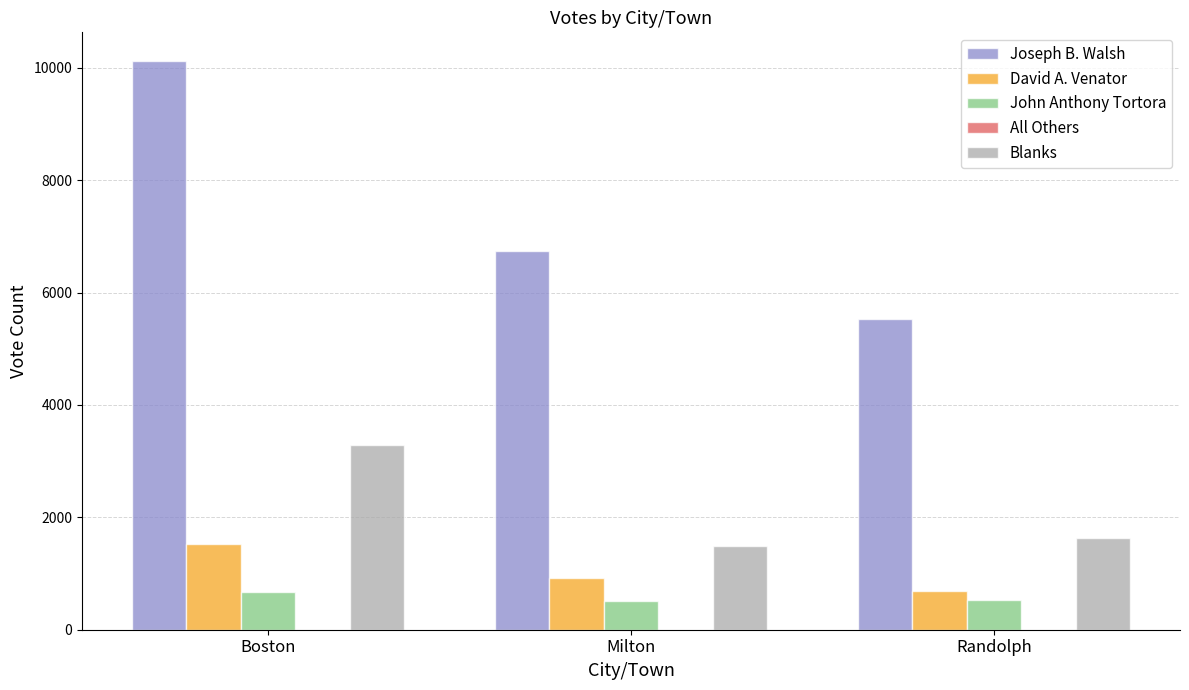

Which series has the largest total across all categories?

Joseph B. Walsh